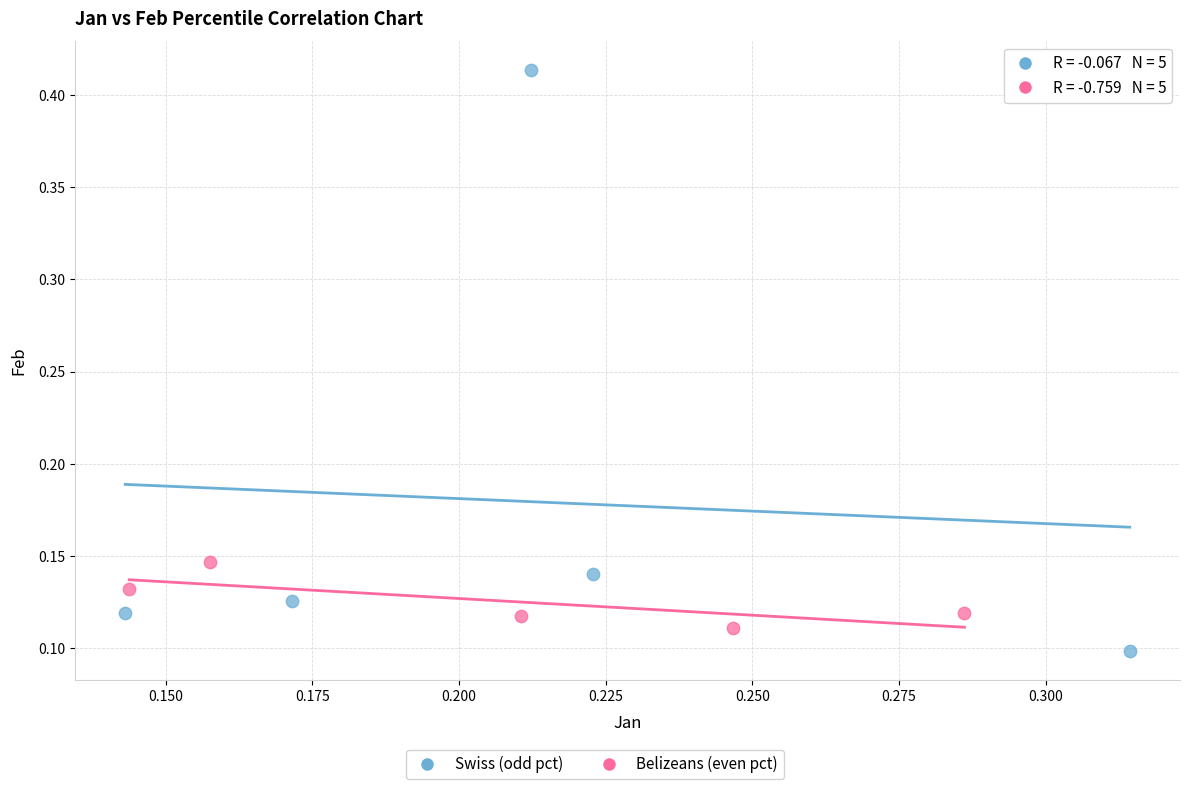

Which series has the largest Y range (max minus min)?

Swiss (odd pct)